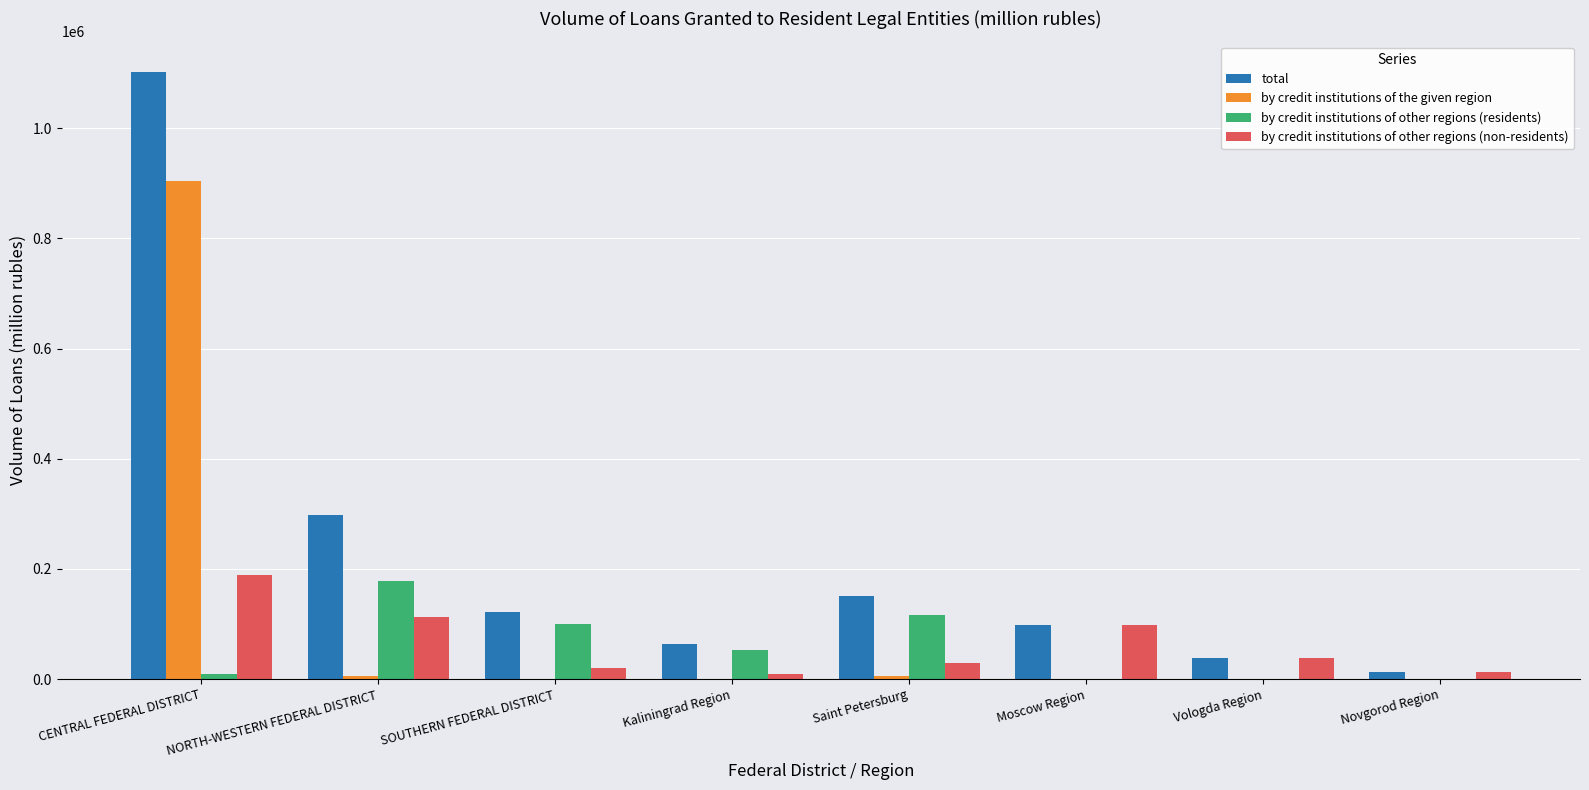

Between CENTRAL FEDERAL DISTRICT and Vologda Region, which series saw the biggest shift?

total